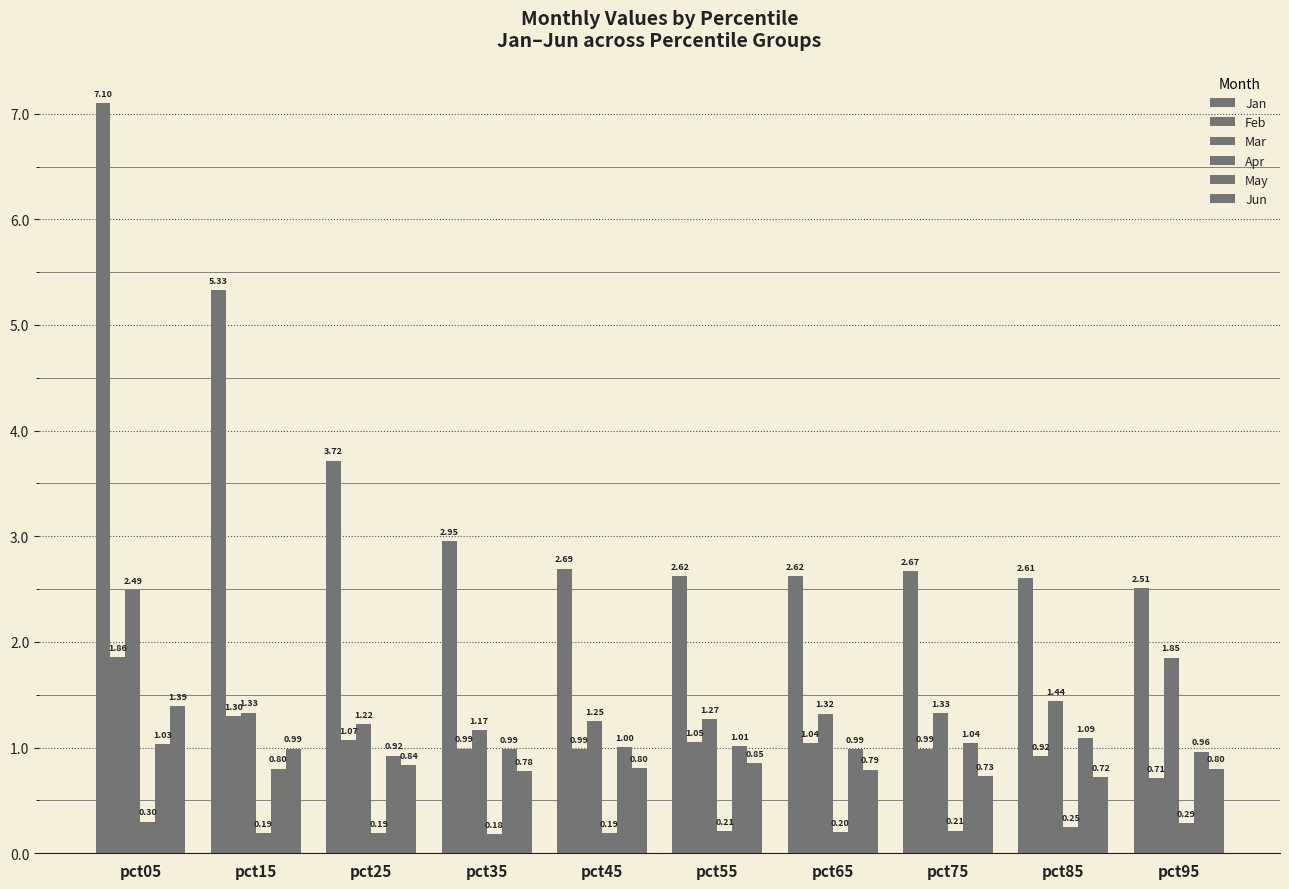

At which label does May reach its peak?

pct85